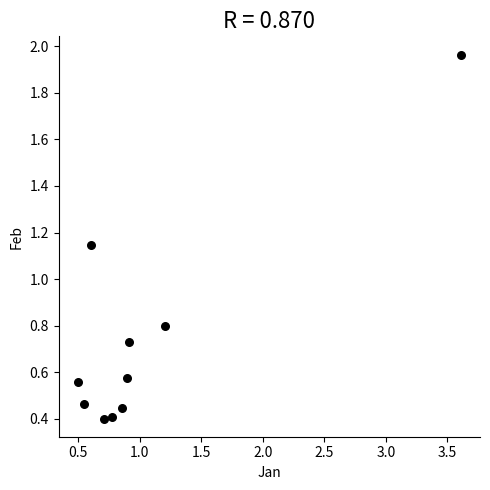

What is the range of X values (max minus min)?

3.1